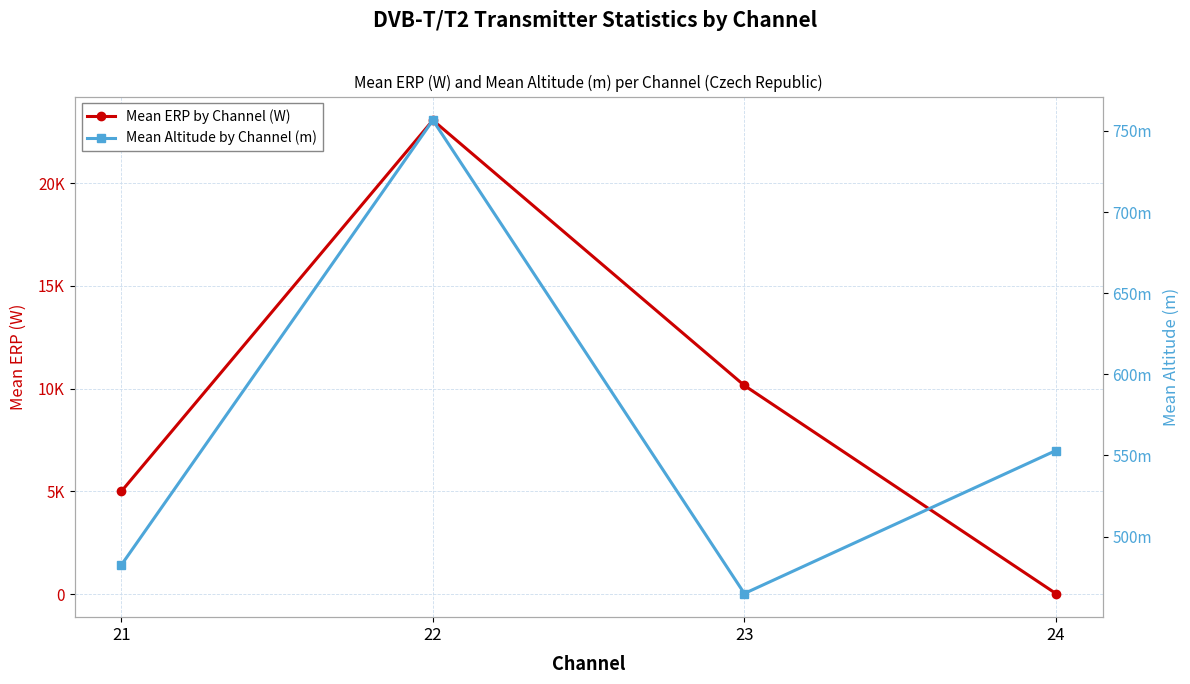

Where does the Mean Altitude by Channel (m) series first go above 553?

22